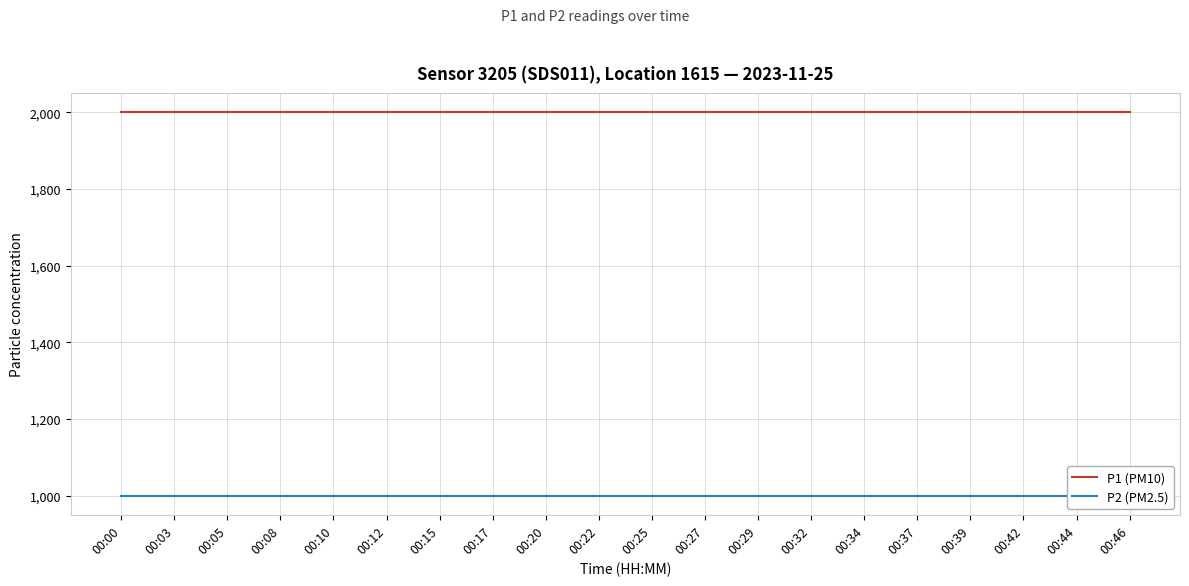

What is the difference between the highest and lowest values at 00:12?

1000.0